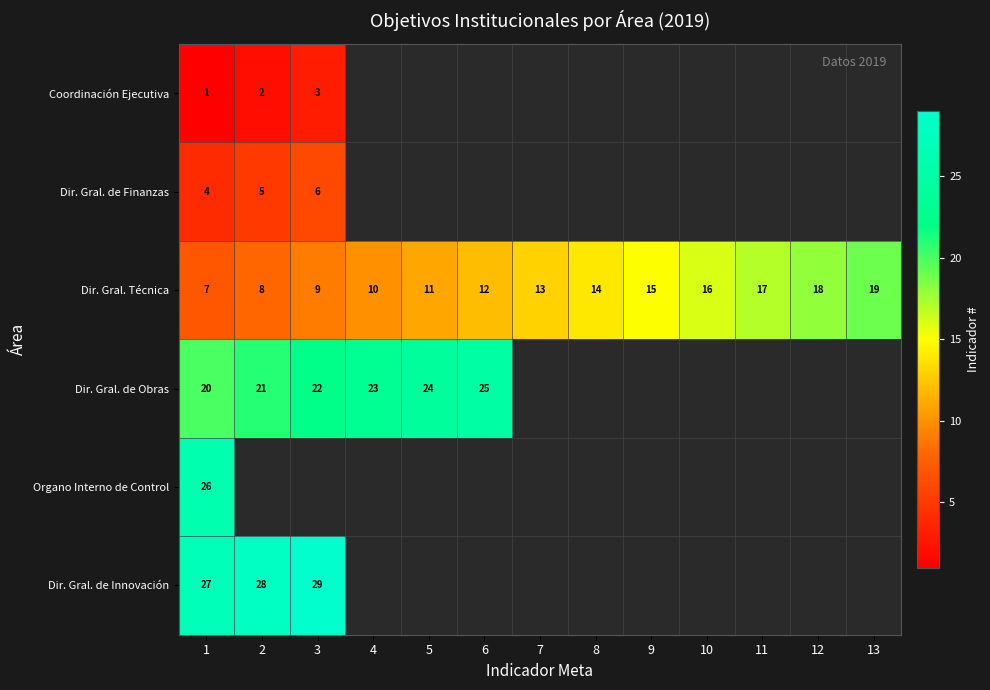

What value does the Dir. Gral. Técnica series have at 7, to the nearest 10?

10